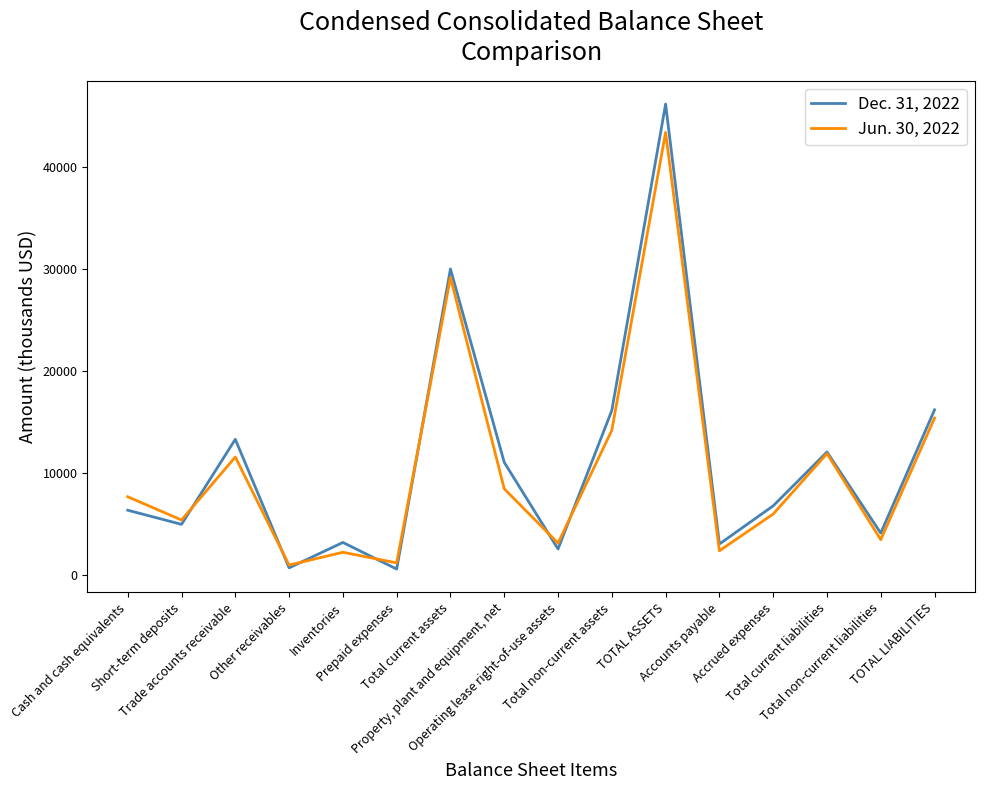

Rank the series by their average value, from highest to lowest.

Dec. 31, 2022, Jun. 30, 2022